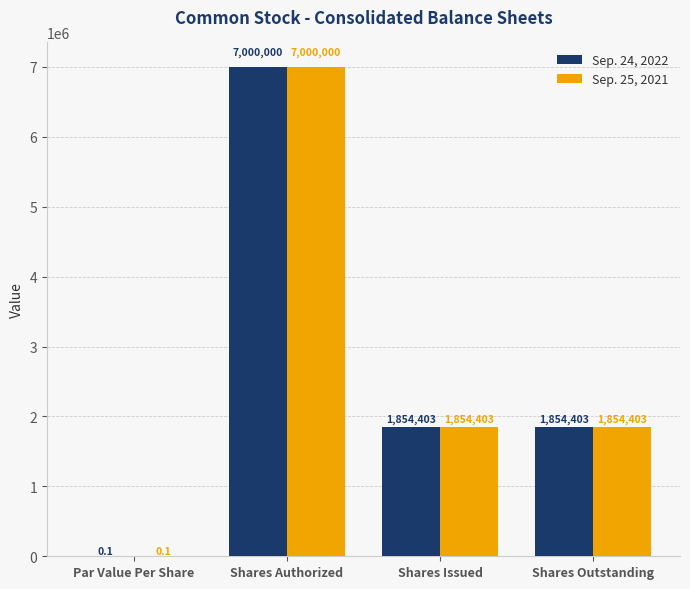

Which category has the highest value in the Sep. 25, 2021 series?

Shares Authorized